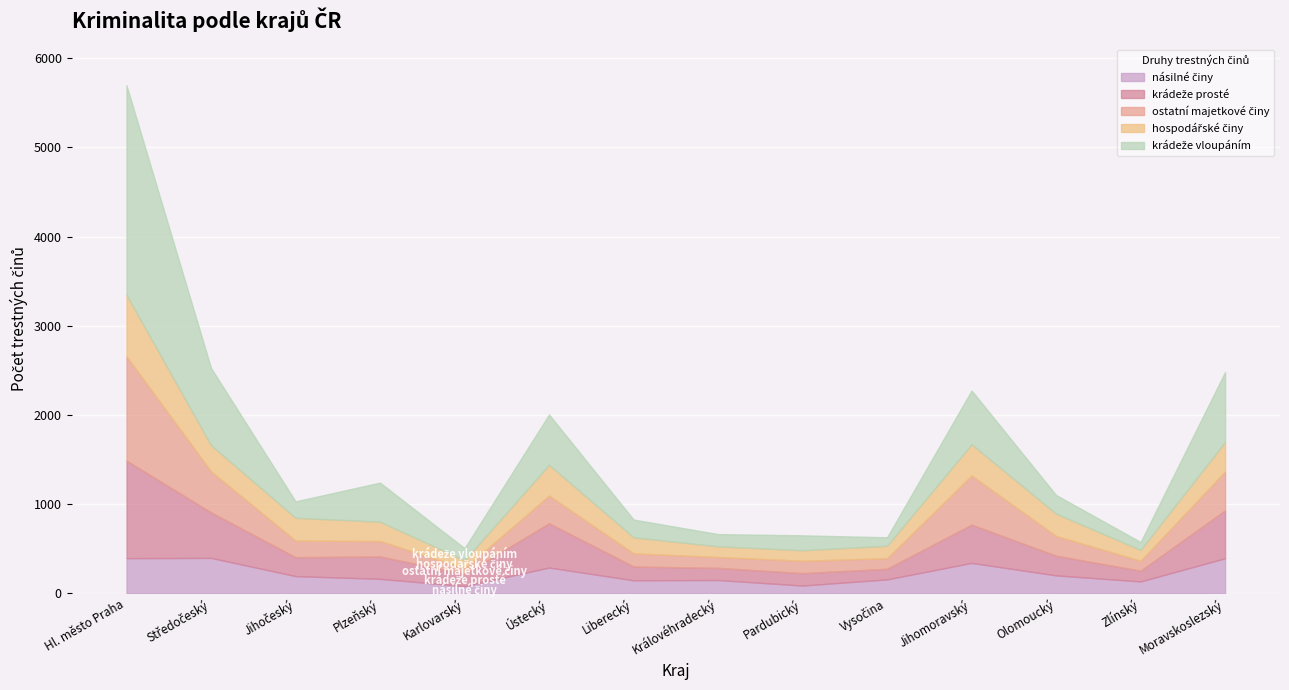

What is the total value across all series at Olomoucký?

1103